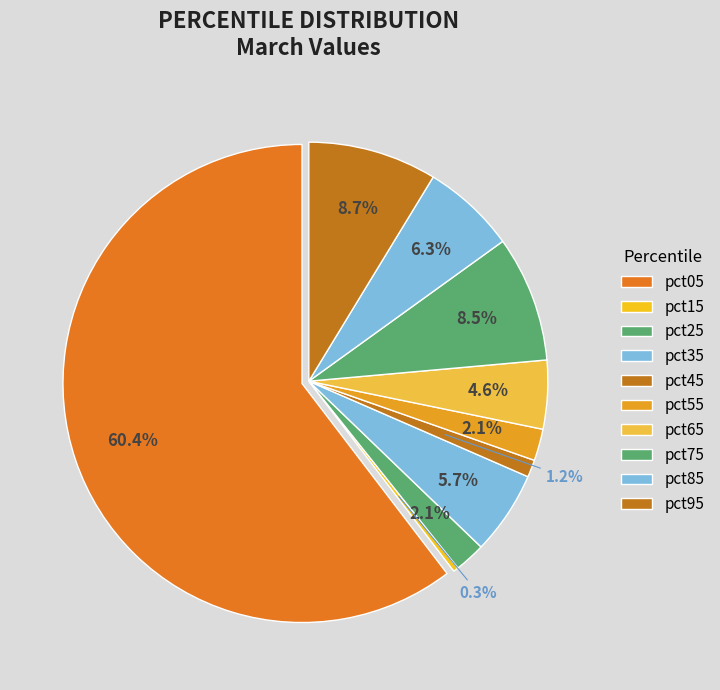

Which slice represents more than half of the pie?

pct05